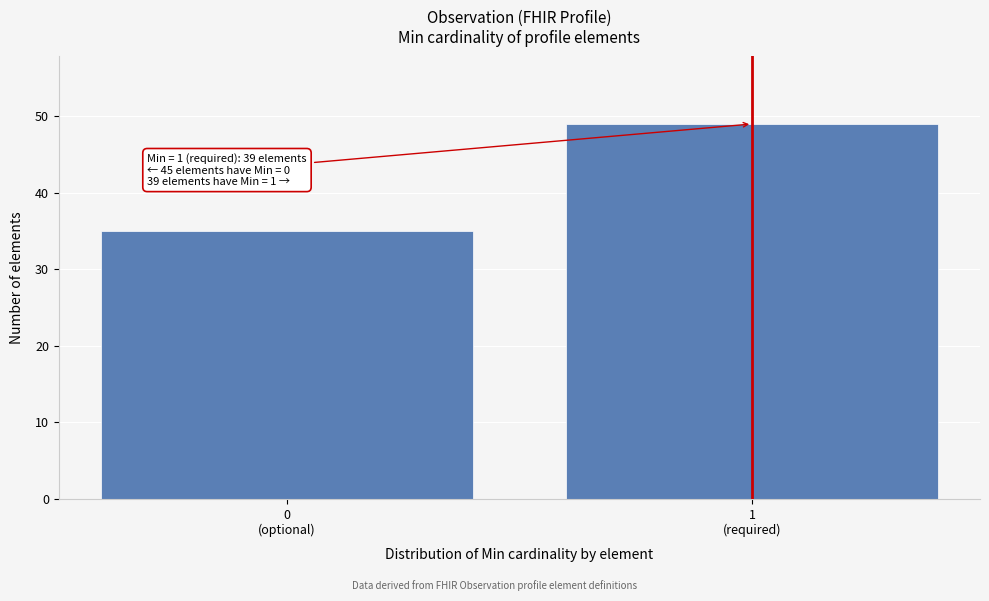

Reading left to right, extract all data points from this chart.

35	49